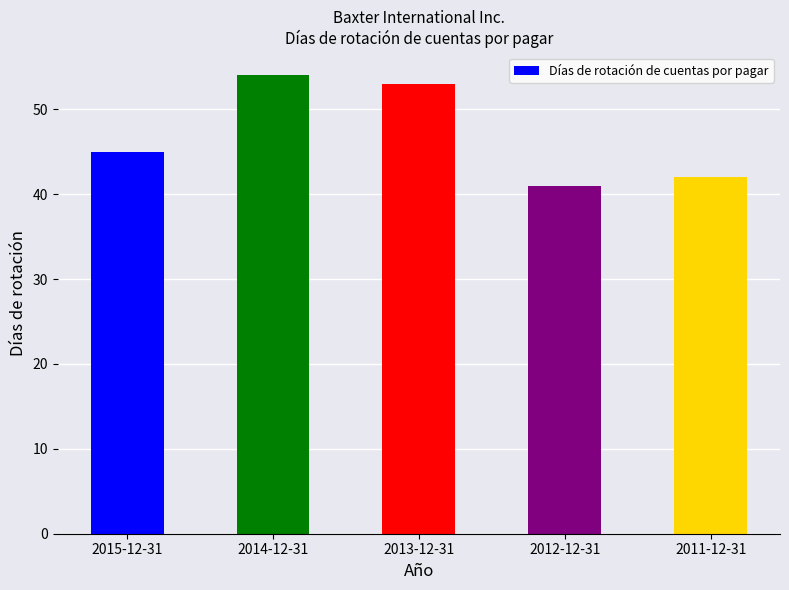

Approximately how many times larger is the value at 2013-12-31 compared to 2011-12-31?

1.3